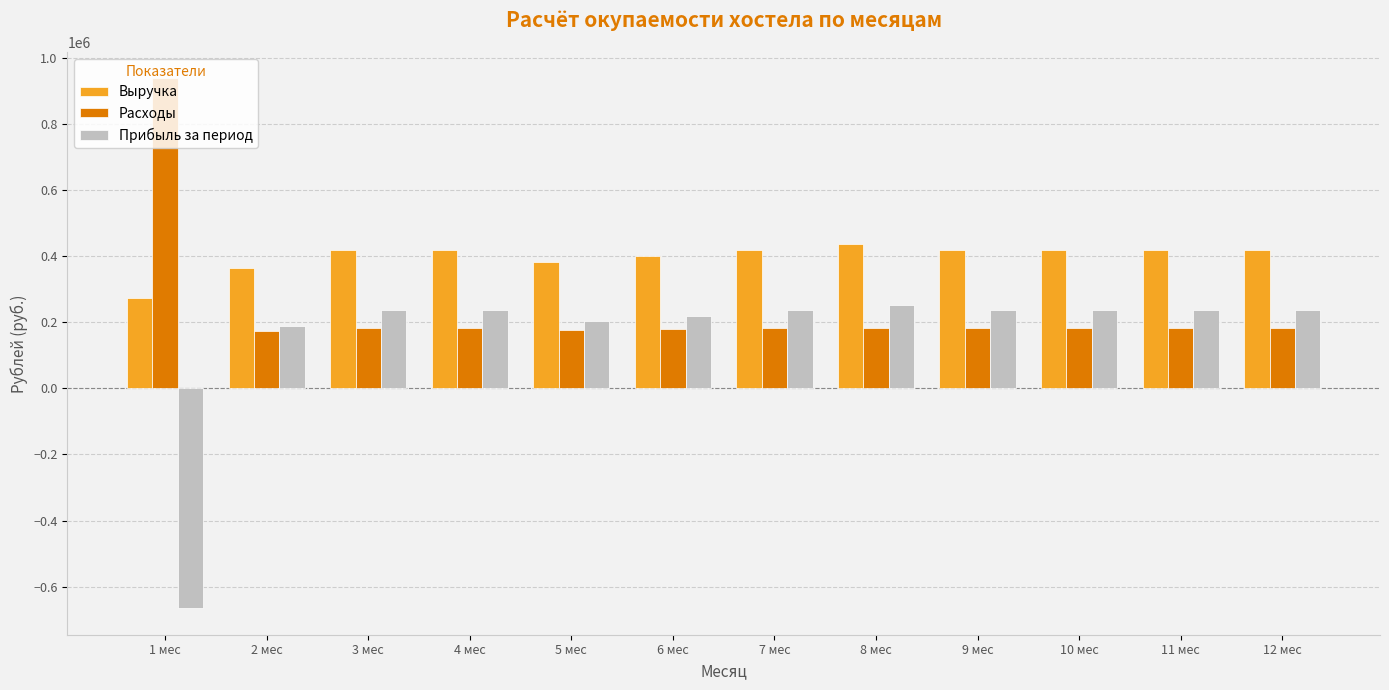

How many distinct data groups are displayed?

3